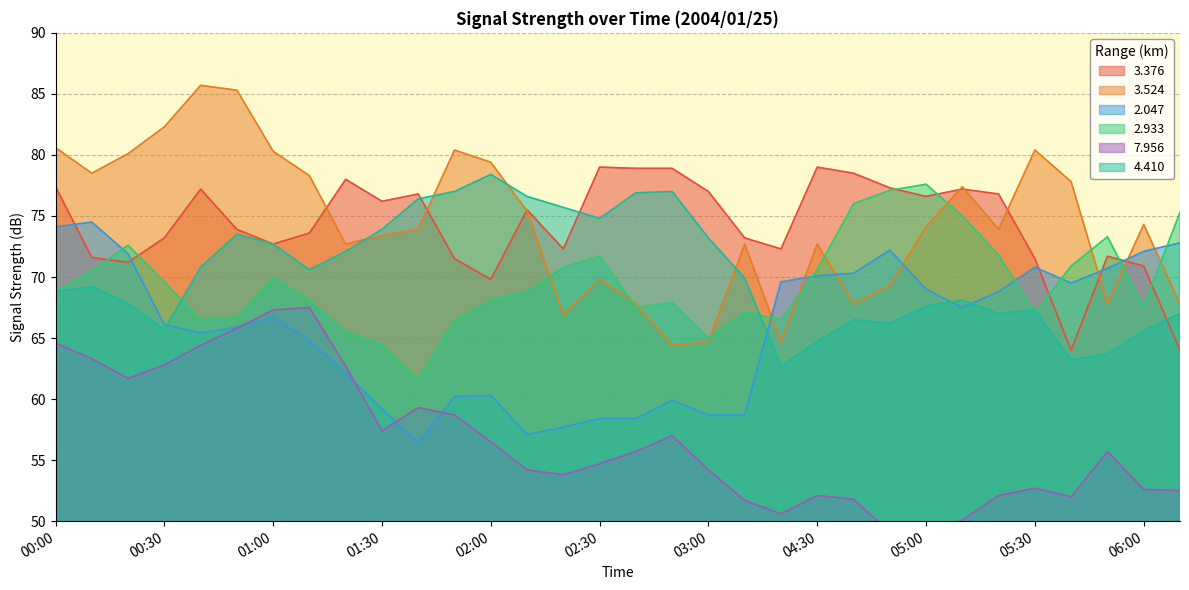

True or false:   2.047 has more than 0 interior local peaks.

True